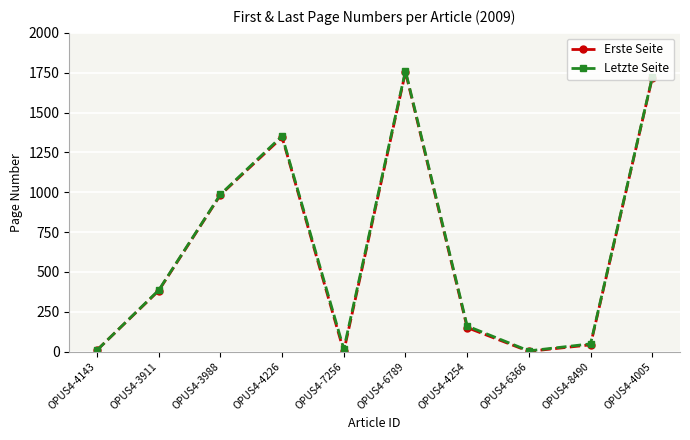

At which label is Letzte Seite closest to 883?

OPUS4-3988